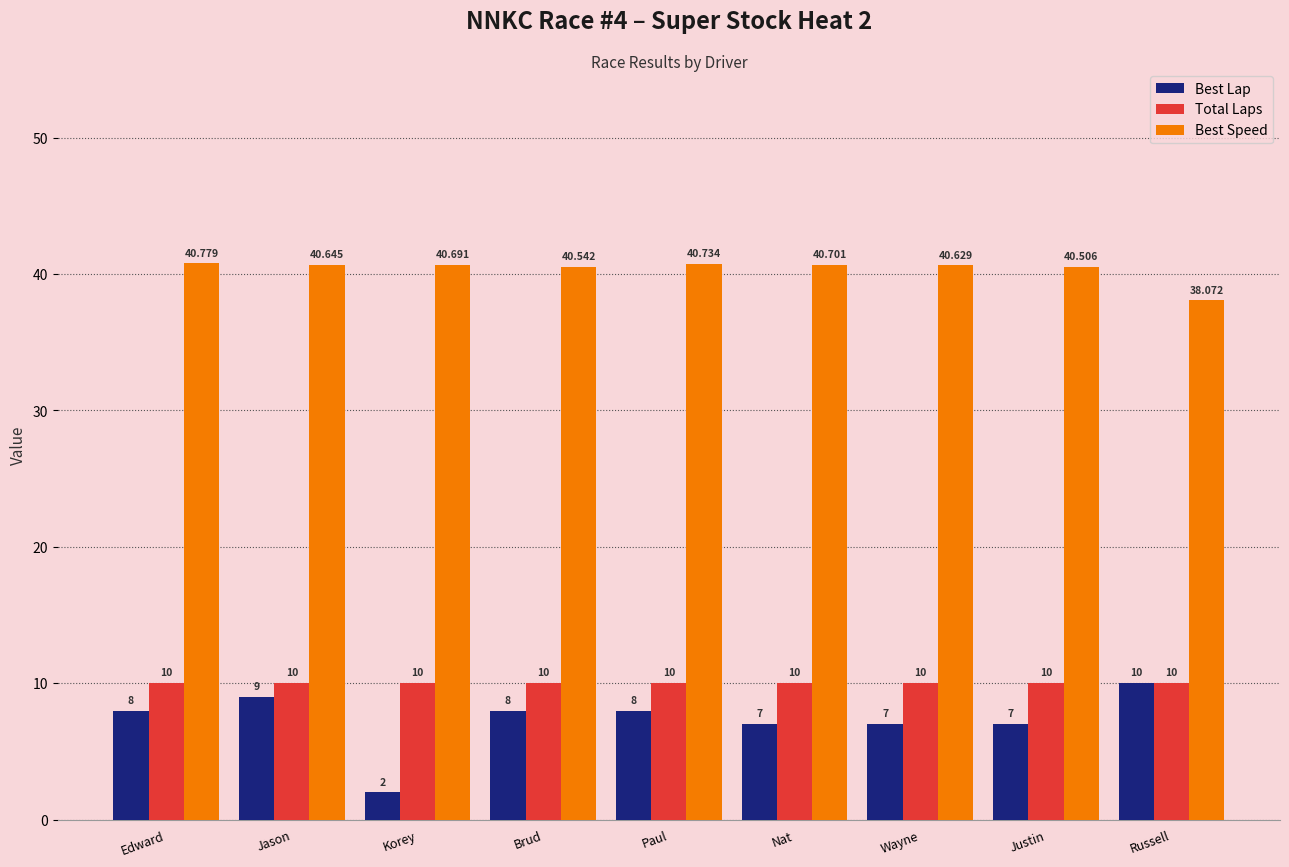

What is the maximum value shown in the chart?

40.8